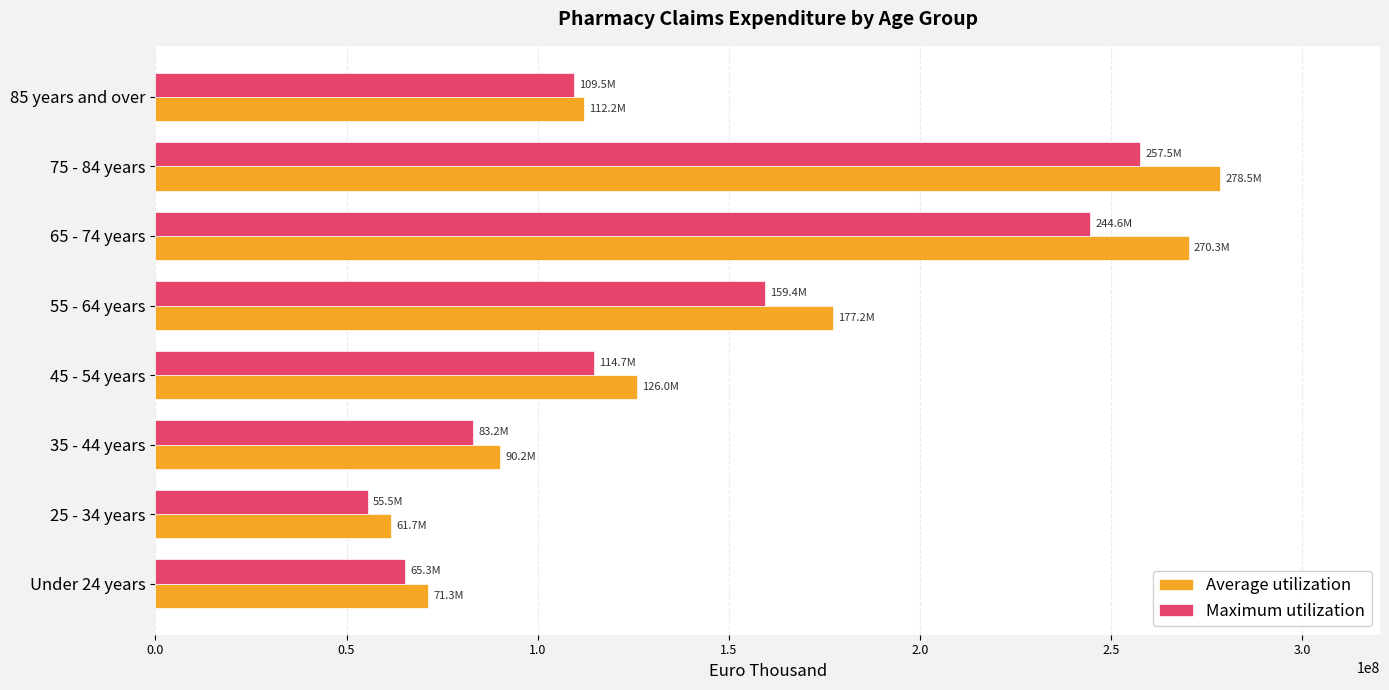

What is the approximate value of Maximum utilization at 55 - 64 years?

159379389